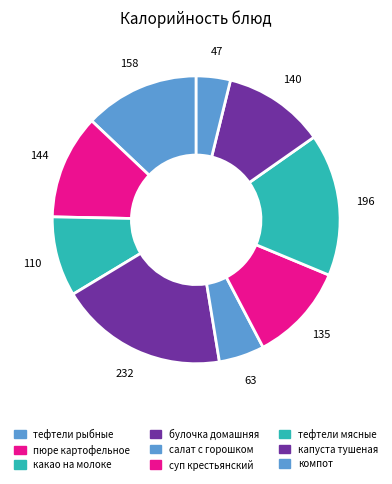

Does капуста тушеная represent more than half of the total?

No